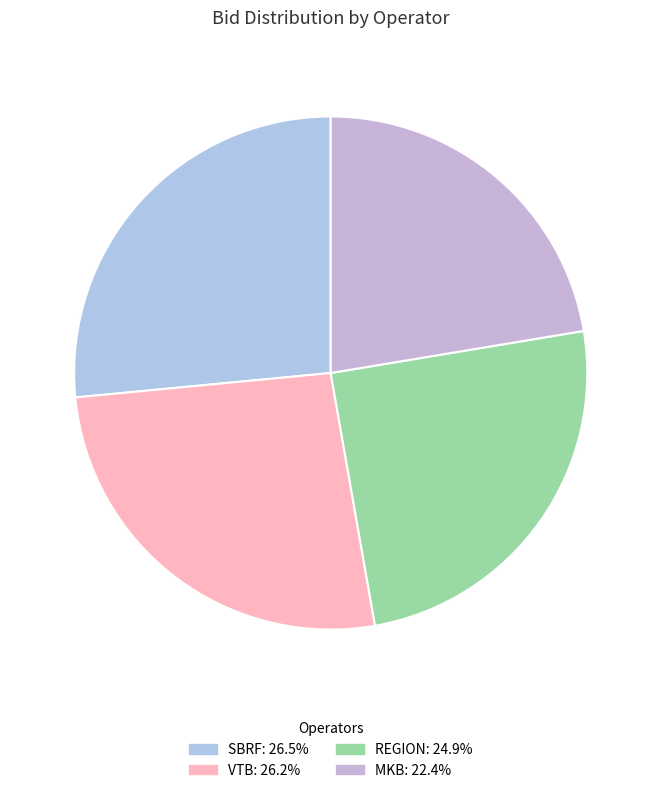

What is the largest slice in the pie chart?

SBRF